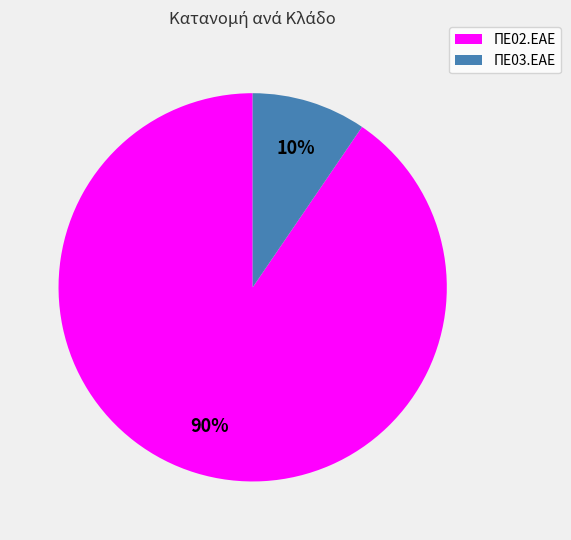

Is there any slice that represents more than half of the pie?

Yes